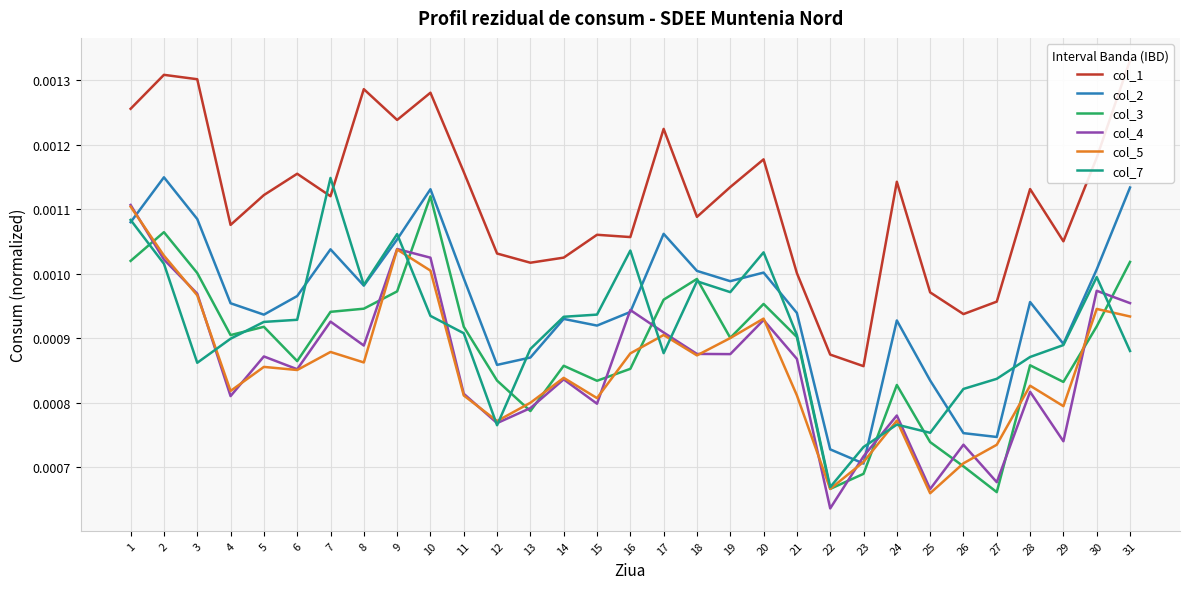

The col_2 series shows 0.0 at 3. True or false?

False